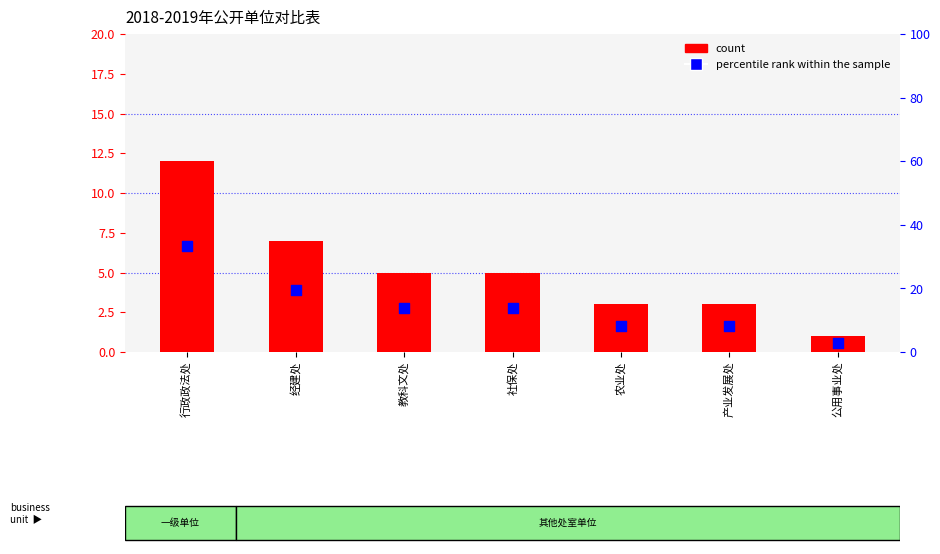

At which category is the sum across all series the highest?

行政政法处